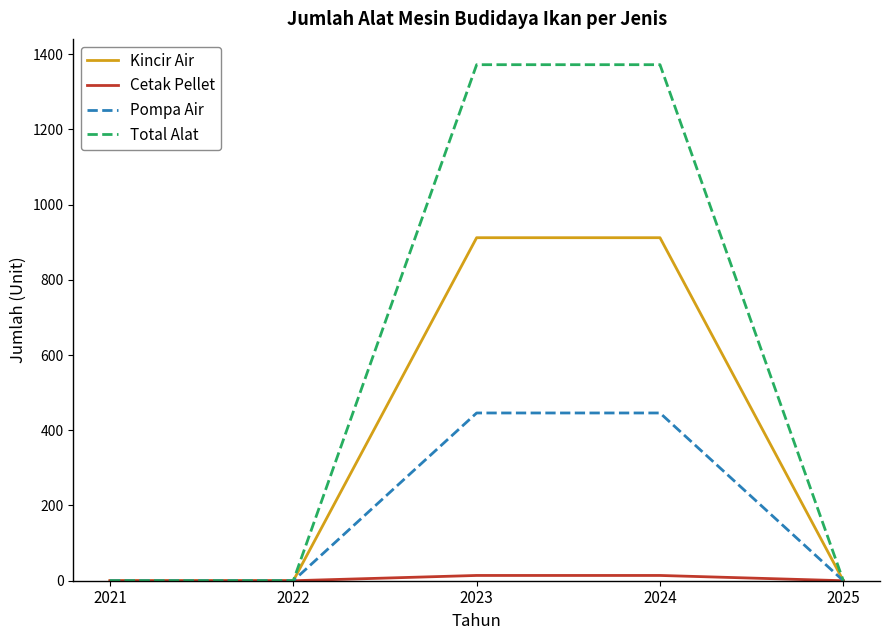

At how many categories does at least one series exceed 85?

2